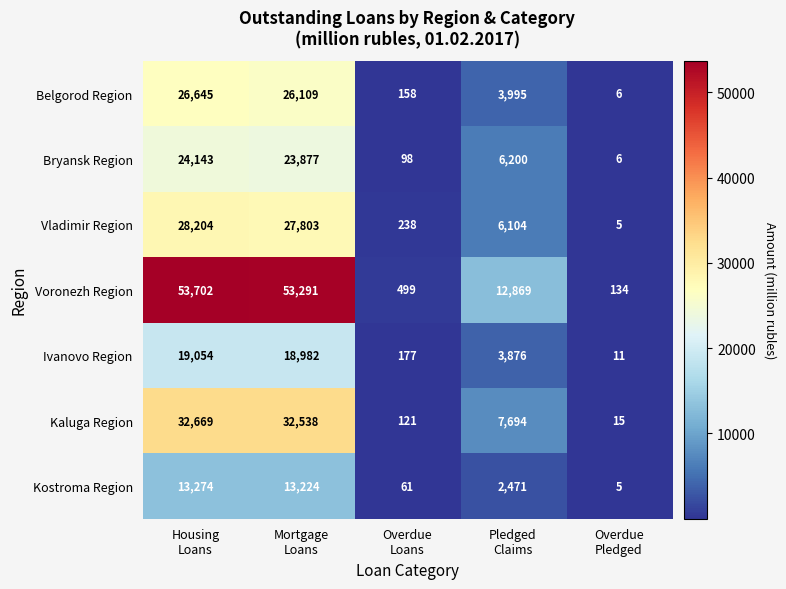

At which category does the chart reach its minimum across all series?

Overdue
Pledged